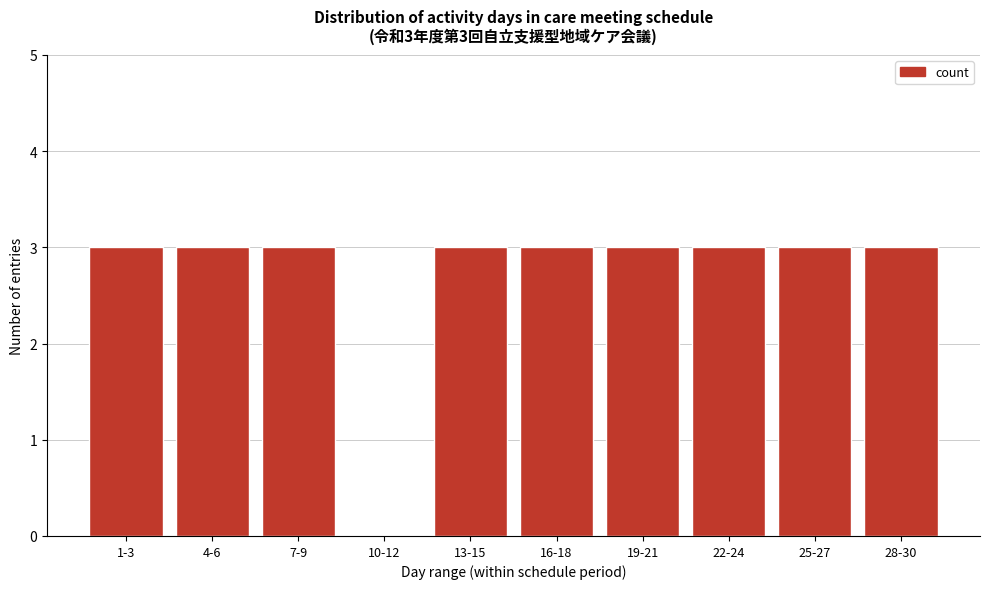

Reading left to right, what are all the values shown in this chart?

1-3=3	4-6=3	7-9=3	10-12=0	13-15=3	16-18=3	19-21=3	22-24=3	25-27=3	28-30=3